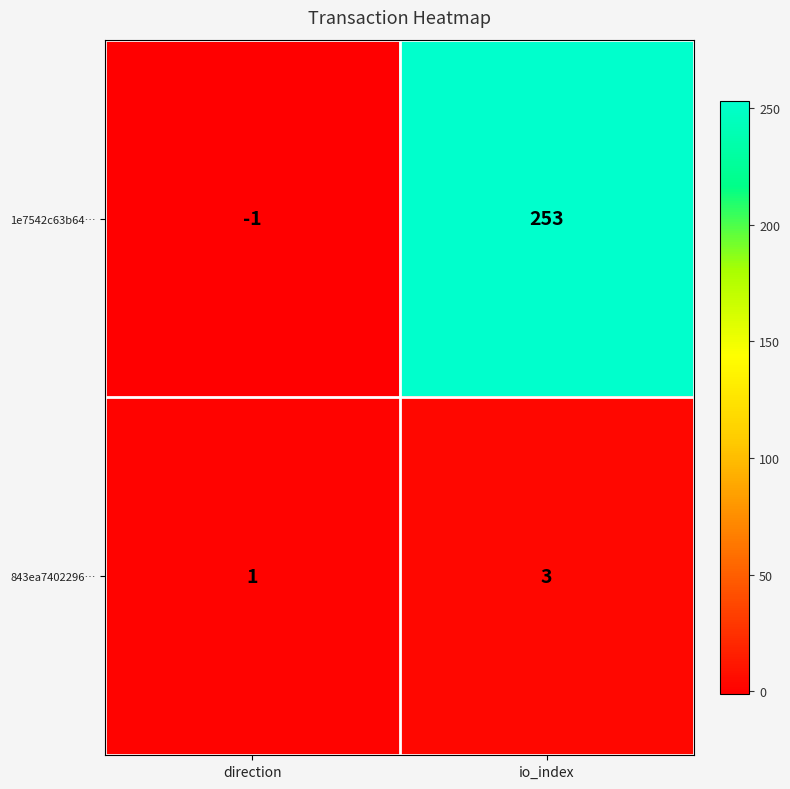

The 1e7542c63b64… series shows -2 at direction. True or false?

False